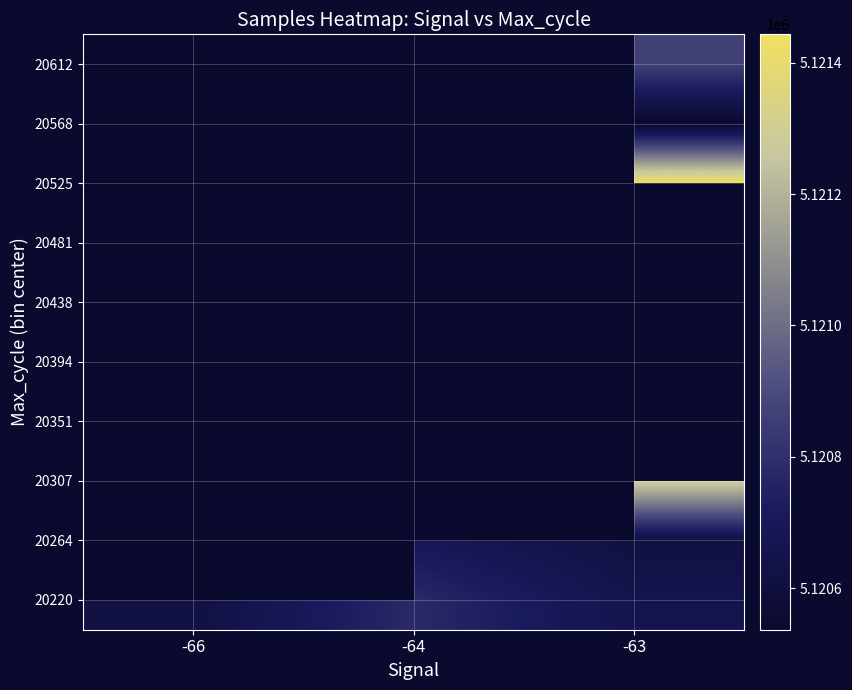

Which category has the highest value across all series?

-63